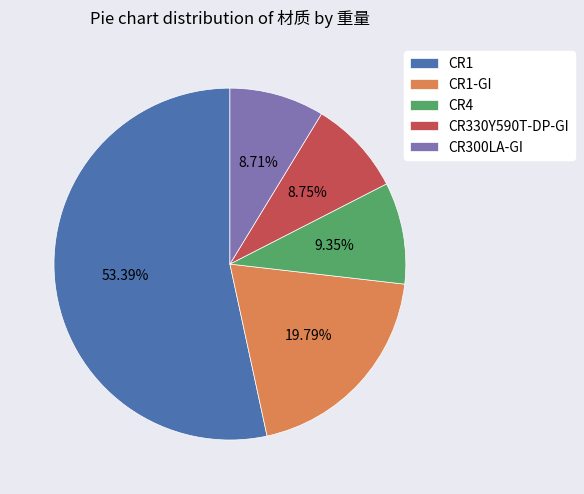

How many segments does this pie chart have?

5